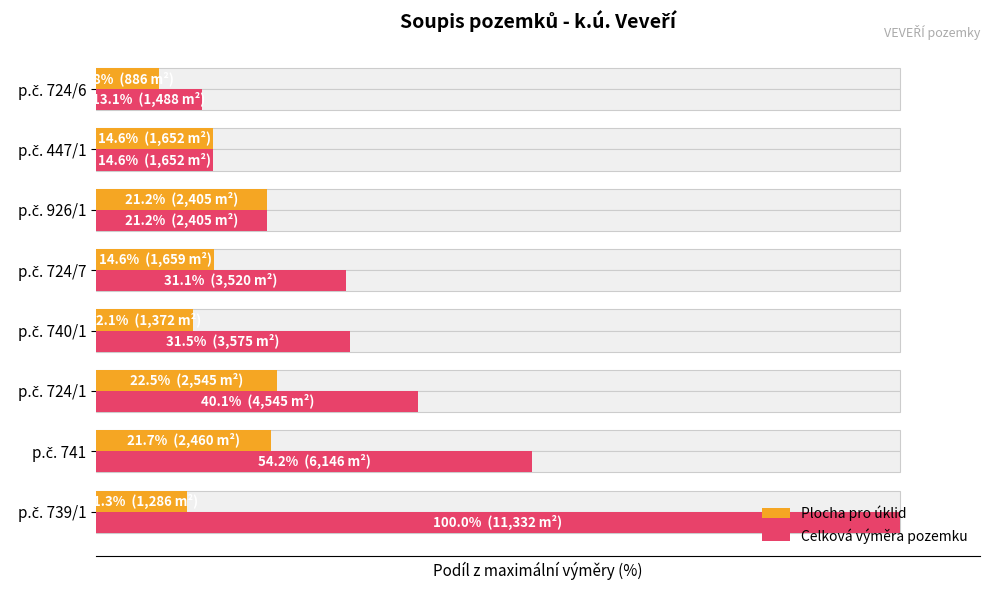

What is the lowest value of the Celková výměra pozemku series?

13.1